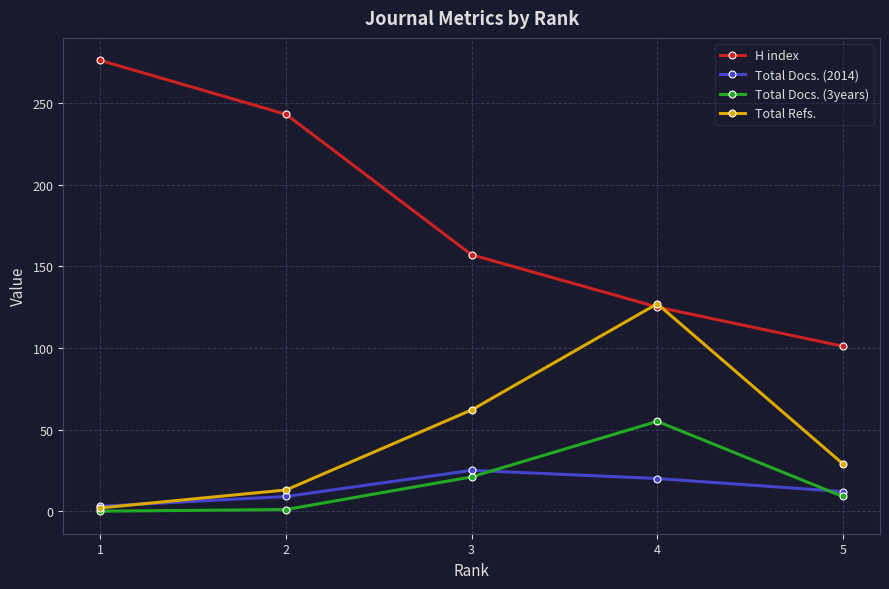

What is the value of the Total Docs. (3years) point at the 5th from the left?

9